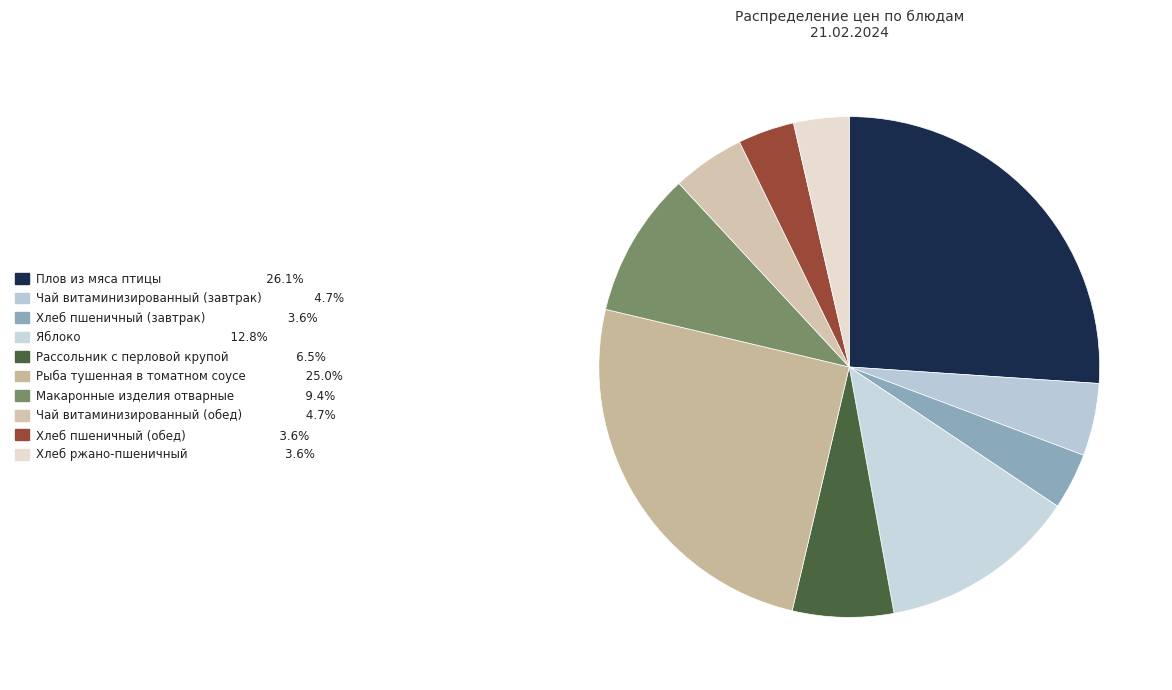

What is the smallest slice in the pie chart?

Хлеб ржано-пшеничный